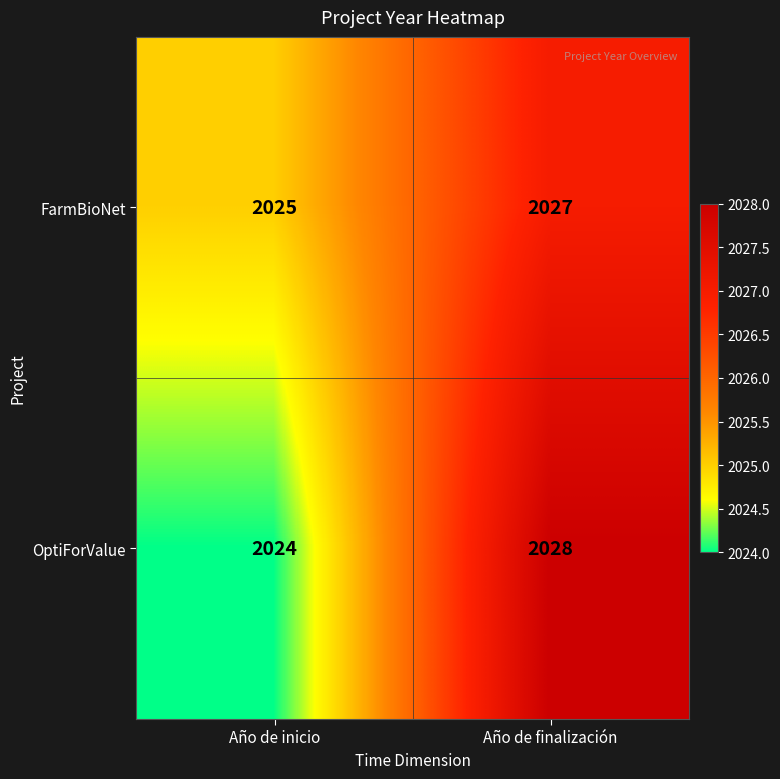

Reading right to left, what are all the values shown in this chart?

FarmBioNet: Año de finalización=2027	Año de inicio=2025
OptiForValue: Año de finalización=2028	Año de inicio=2024